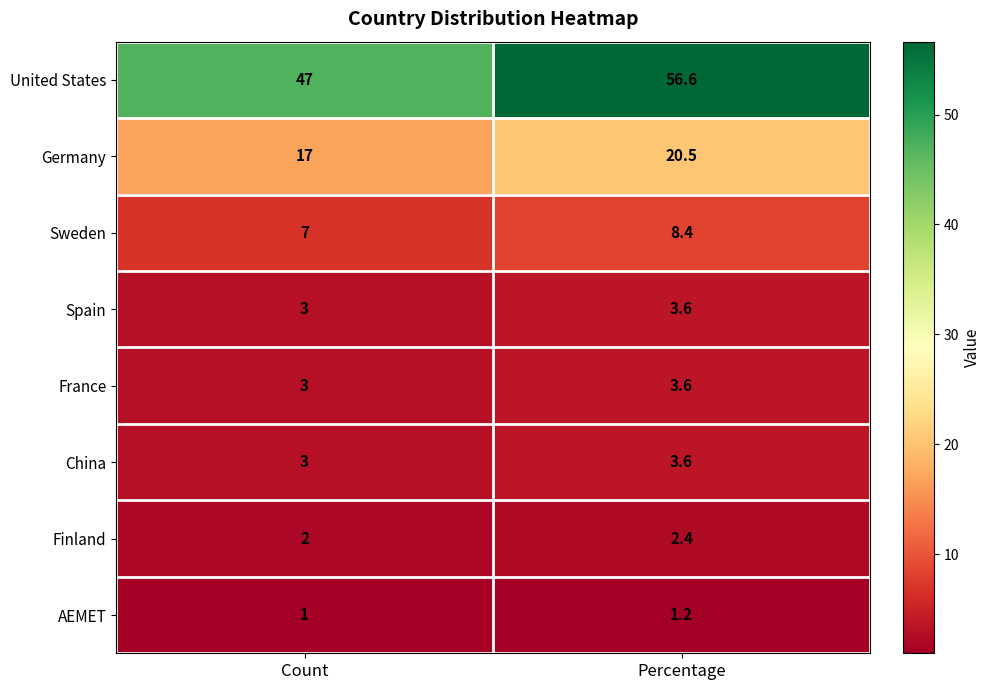

Reading left to right, extract all data points from this chart.

United States: Count=47.0	Percentage=56.6
Germany: Count=17.0	Percentage=20.5
Sweden: Count=7.0	Percentage=8.4
Spain: Count=3.0	Percentage=3.6
France: Count=3.0	Percentage=3.6
China: Count=3.0	Percentage=3.6
Finland: Count=2.0	Percentage=2.4
AEMET: Count=1.0	Percentage=1.2